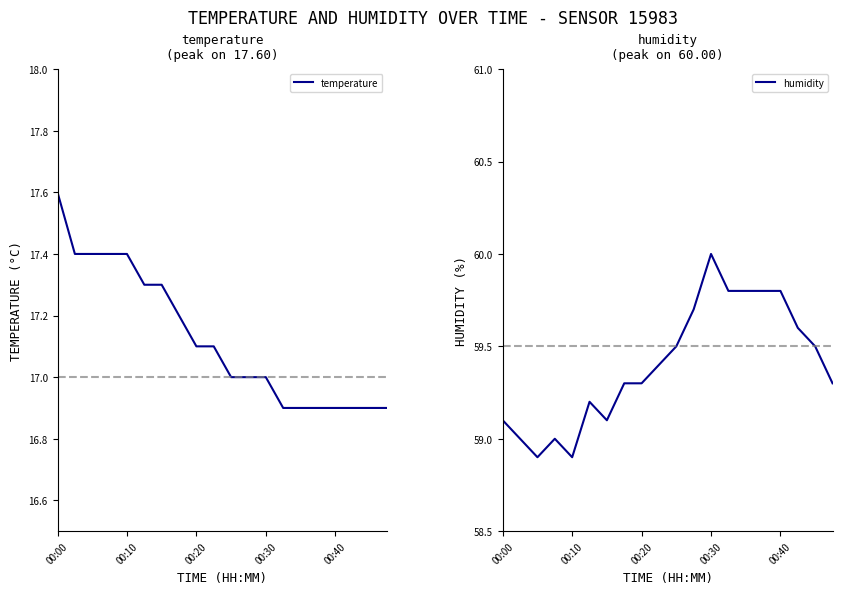

At how many categories does at least one series exceed 38?

20